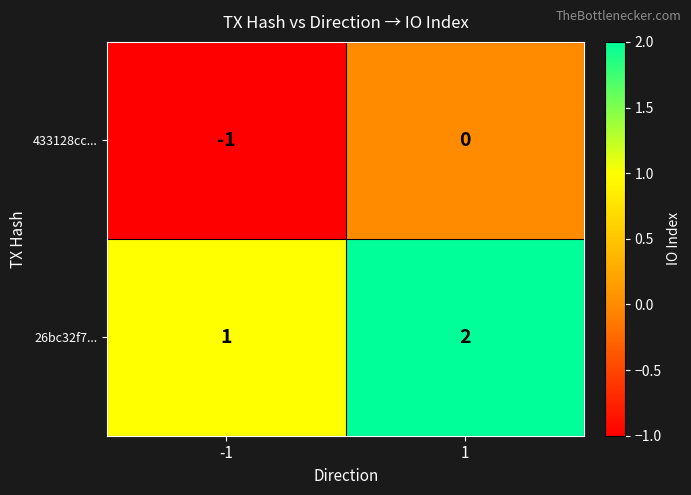

Reading left to right, extract all data points from this chart.

433128cc...: -1	0
26bc32f7...: 1	2